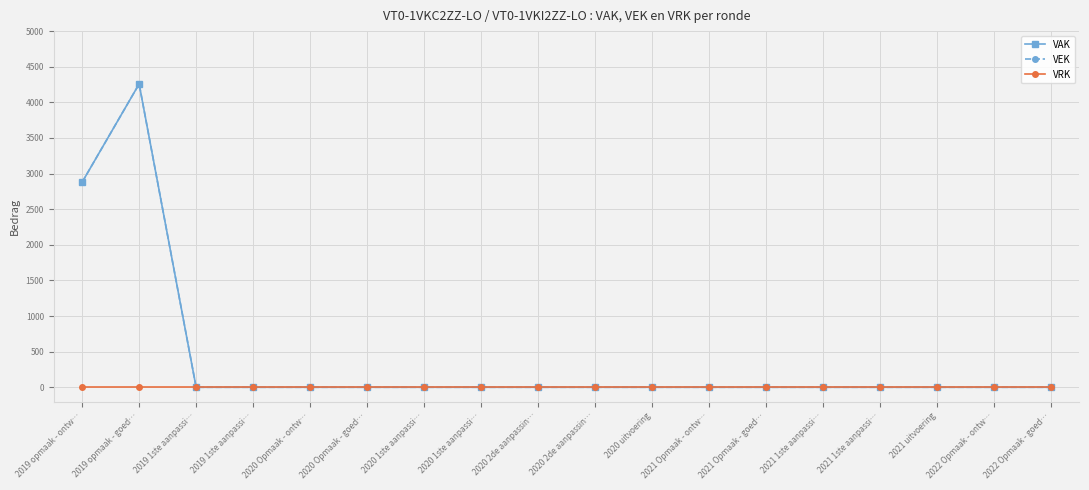

List the labels in order of VRK value, smallest first.

2019 opmaak - ontw…, 2019 opmaak - goed…, 2019 1ste aanpassi…, 2019 1ste aanpassi…, 2020 Opmaak - ontw…, 2020 Opmaak - goed…, 2020 1ste aanpassi…, 2020 1ste aanpassi…, 2020 2de aanpassin…, 2020 2de aanpassin…, 2020 uitvoering, 2021 Opmaak - ontw…, 2021 Opmaak - goed…, 2021 1ste aanpassi…, 2021 1ste aanpassi…, 2021 uitvoering, 2022 Opmaak - ontw…, 2022 Opmaak - goed…